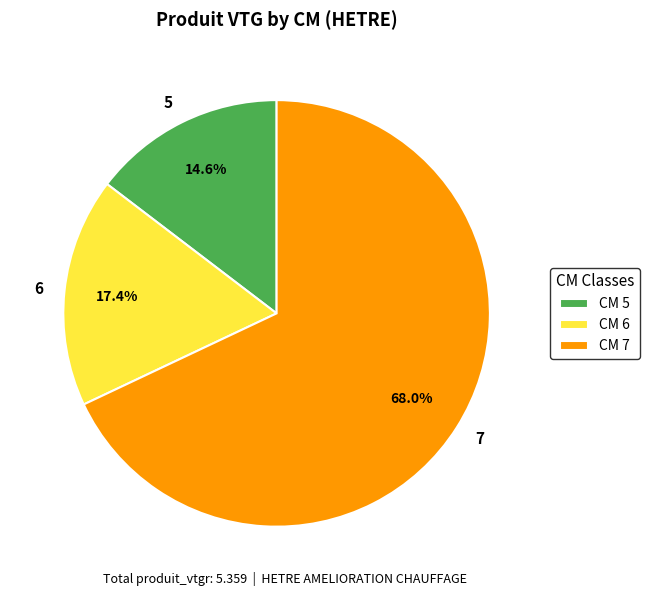

Is 7 the majority of the pie?

Yes